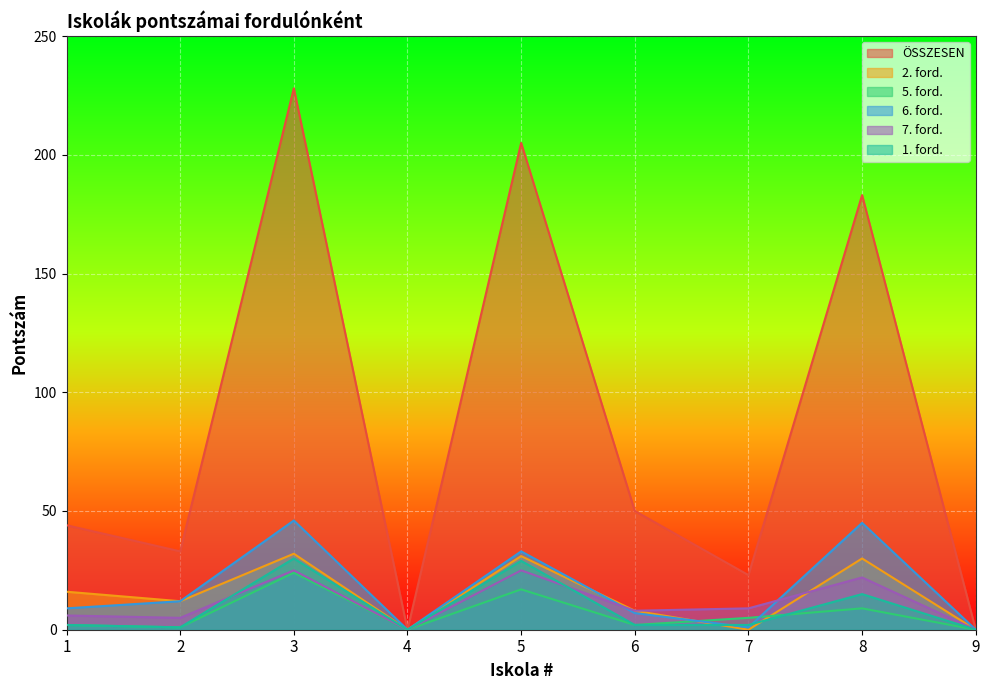

True or false: 6. ford. and ÖSSZESEN intersect in this chart.

False